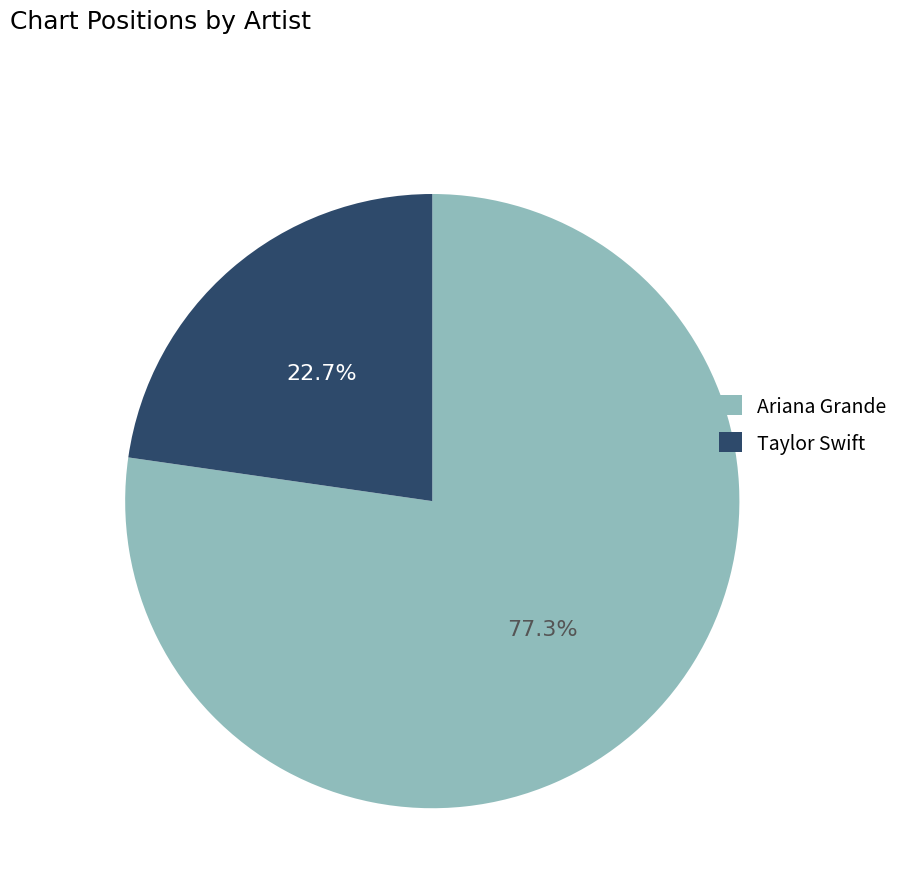

To the nearest percent, what is the difference between the largest and smallest slice percentages?

55%